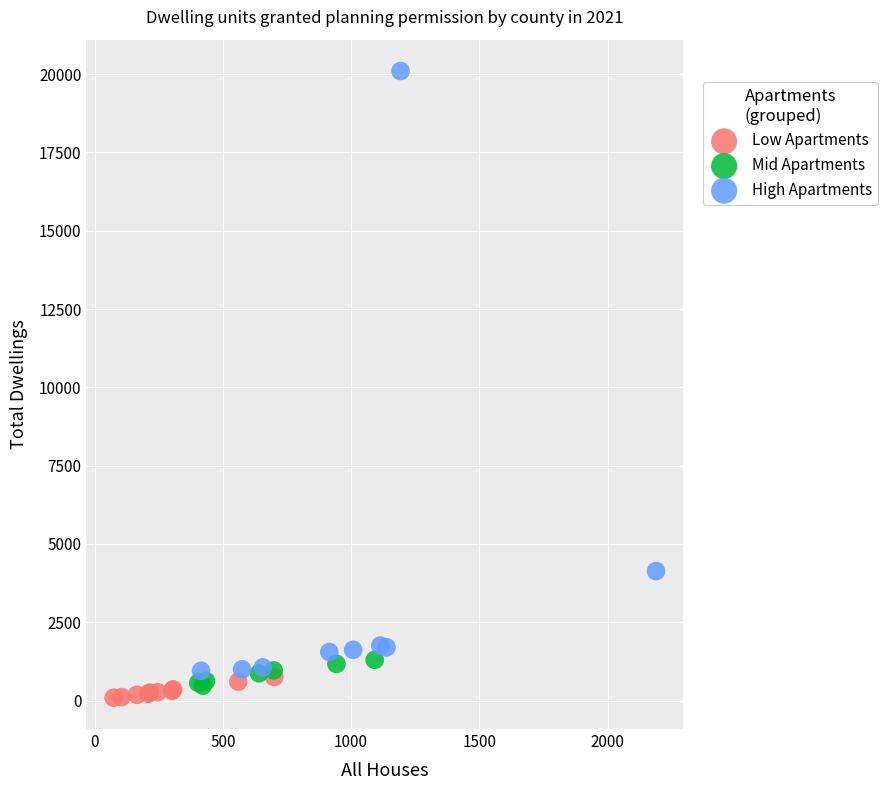

Which series contains the highest Y value?

High Apartments